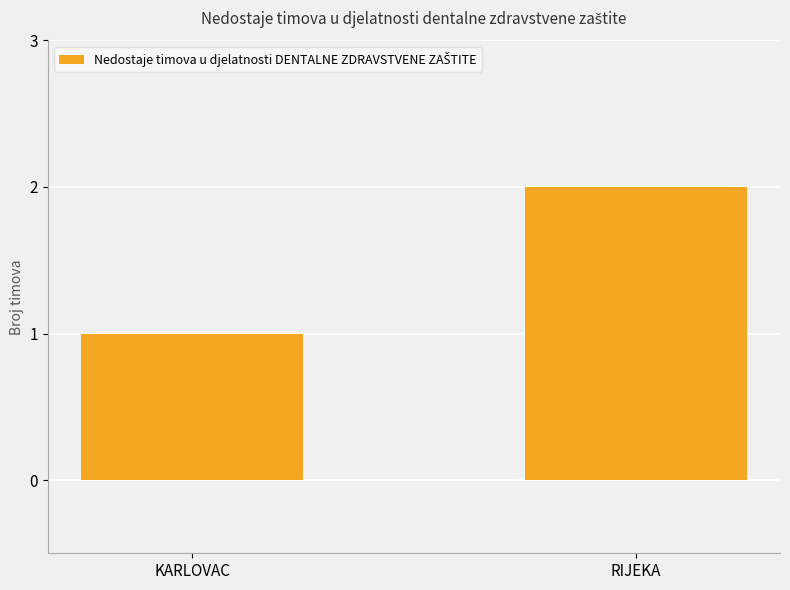

What is the ratio of the value at RIJEKA to the value at KARLOVAC?

2.0